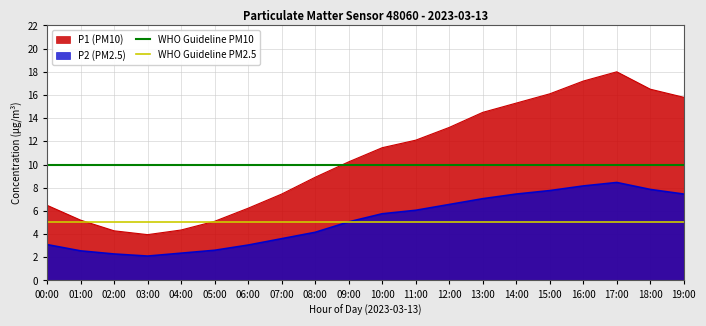

Read the WHO Guideline PM10 value at 01:00.

10